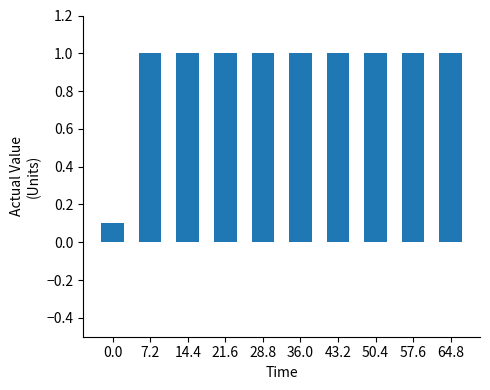

How many distinct data groups are displayed?

1